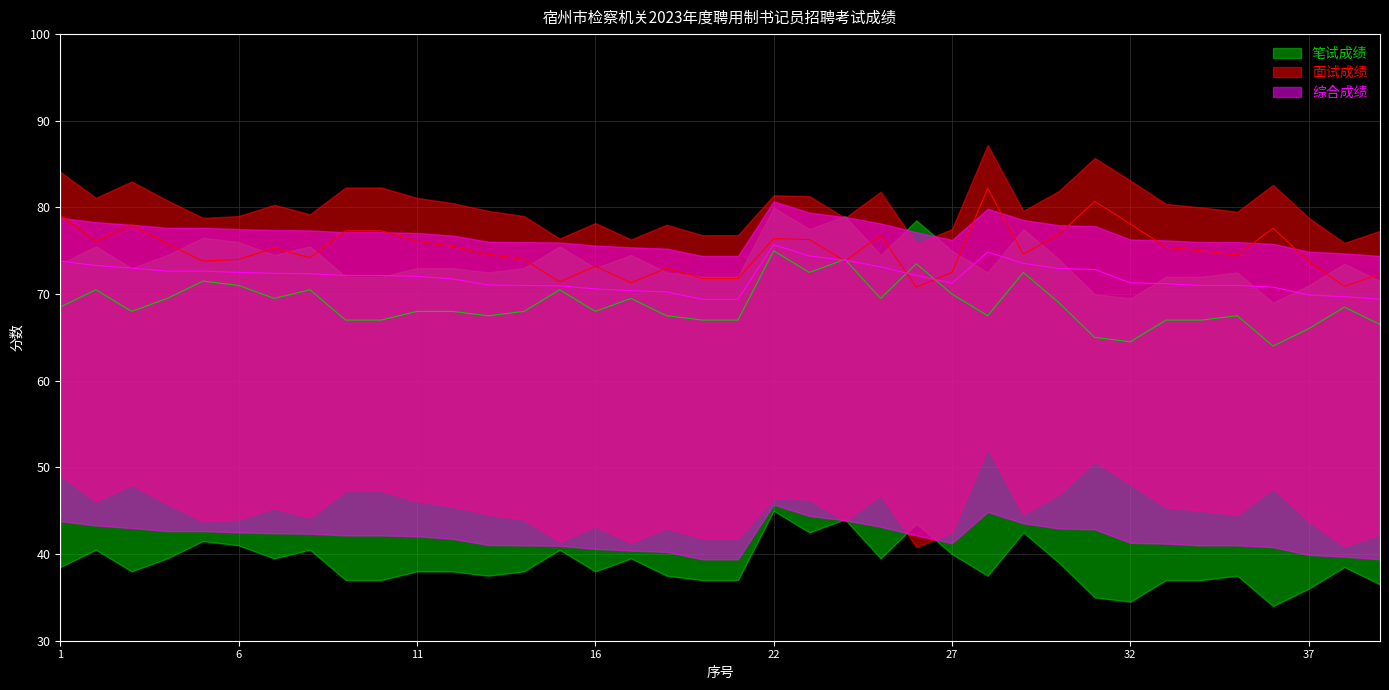

What is the maximum value shown in the chart?

82.2